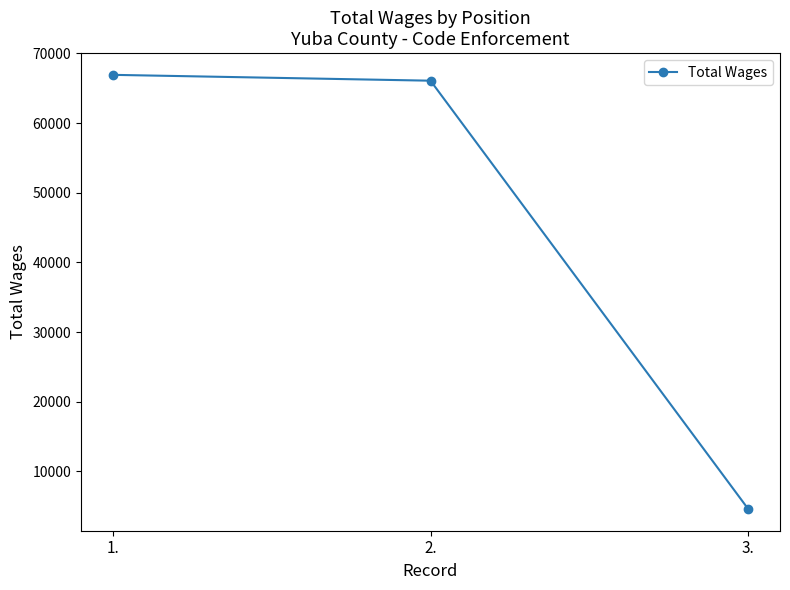

Where does the data first go above 66080?

1.